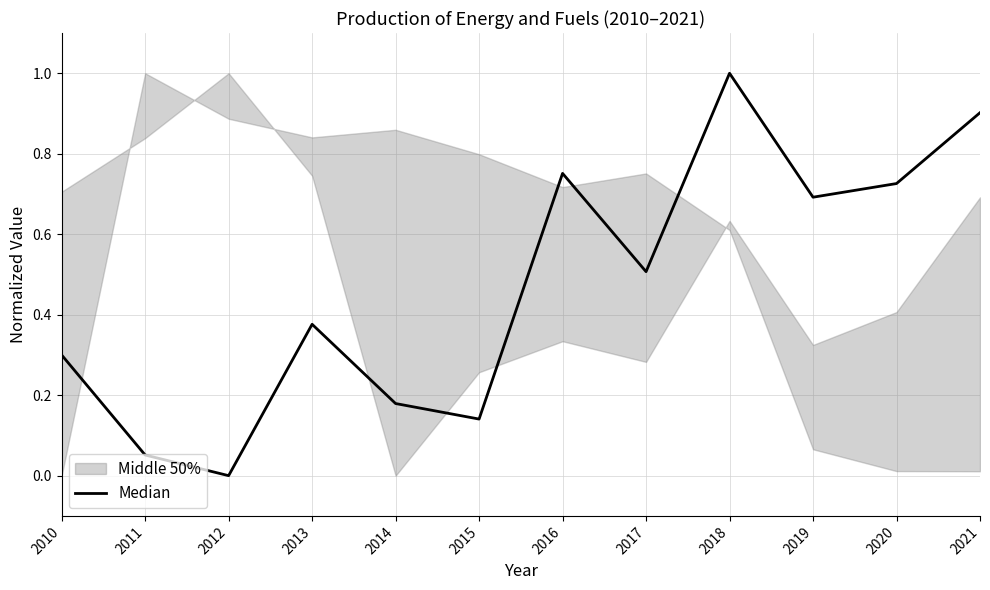

At which category does the data reach its first local valley?

2012